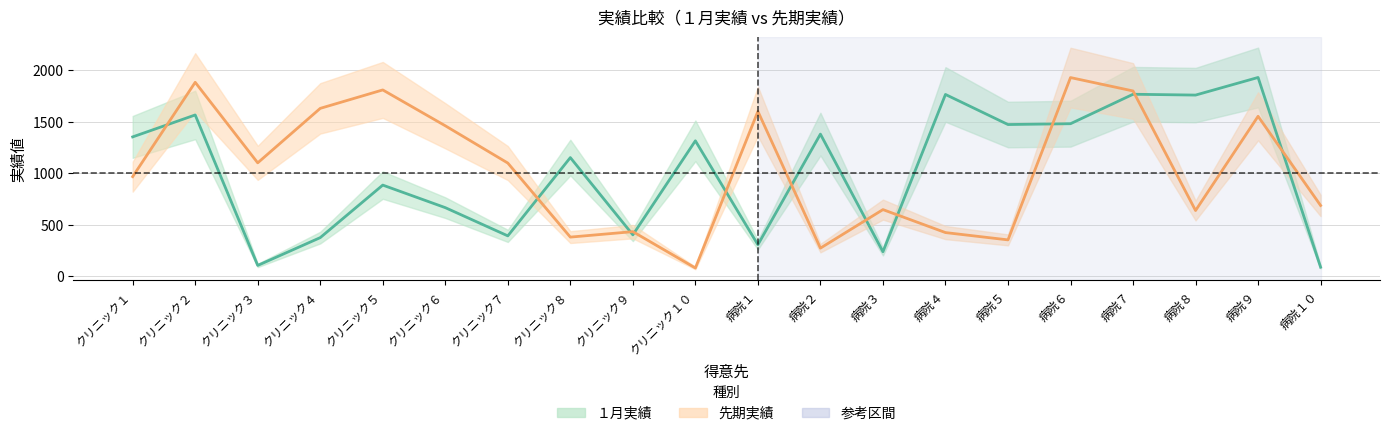

How many interior local valleys does the １月実績 series have?

7